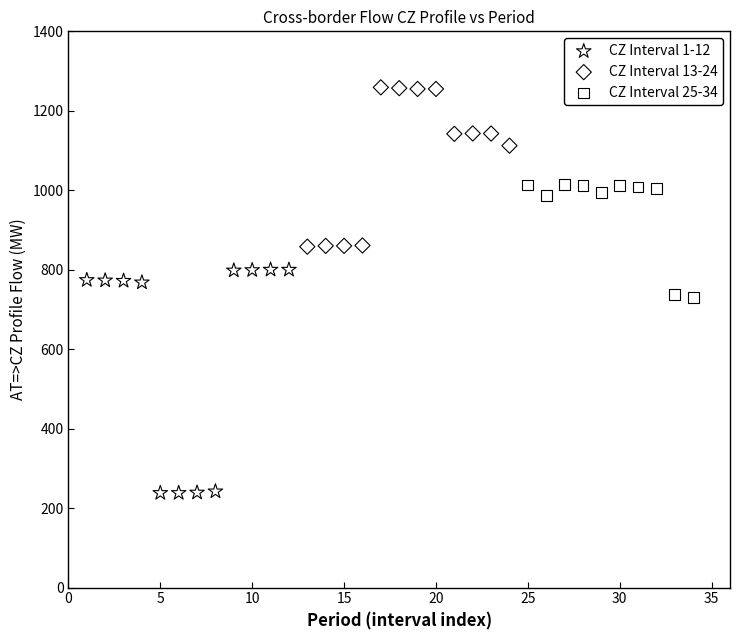

Which series contains the highest Y value?

CZ Interval 13-24